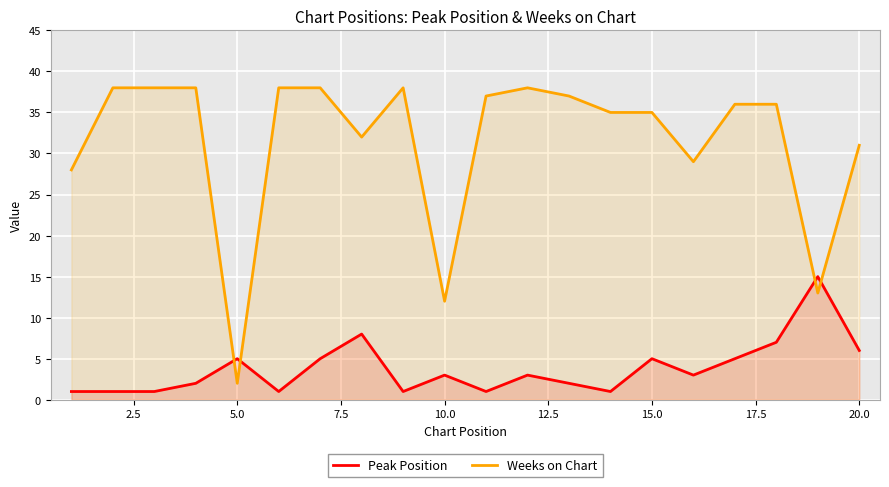

Which series has the widest spread of values?

Weeks on Chart